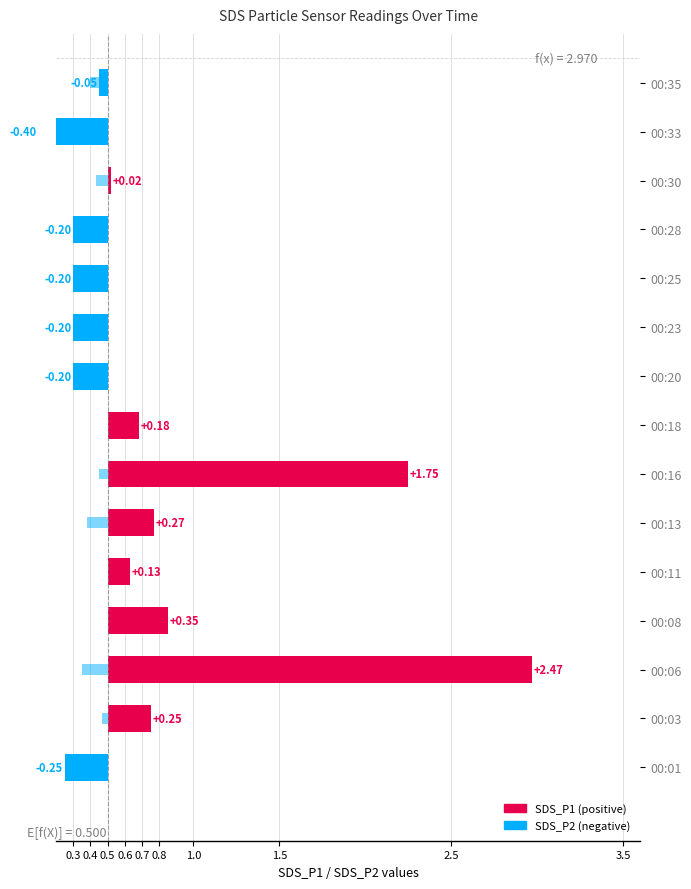

What is the minimum value for SDS_P2 deviation?

-0.4